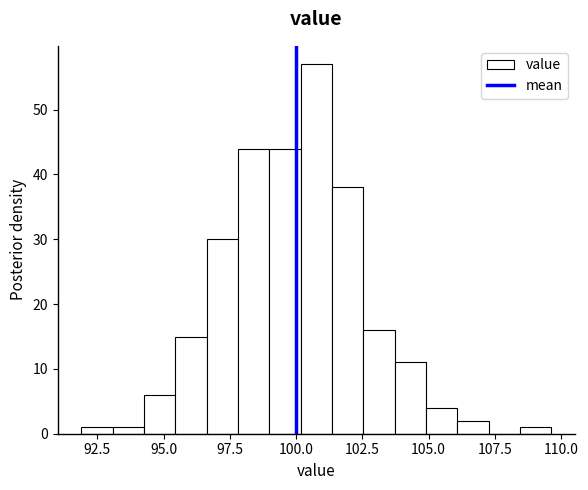

Around what value on the x-axis is the tallest bar? Give the approximate position of its centre, as read against the axis.

101.0